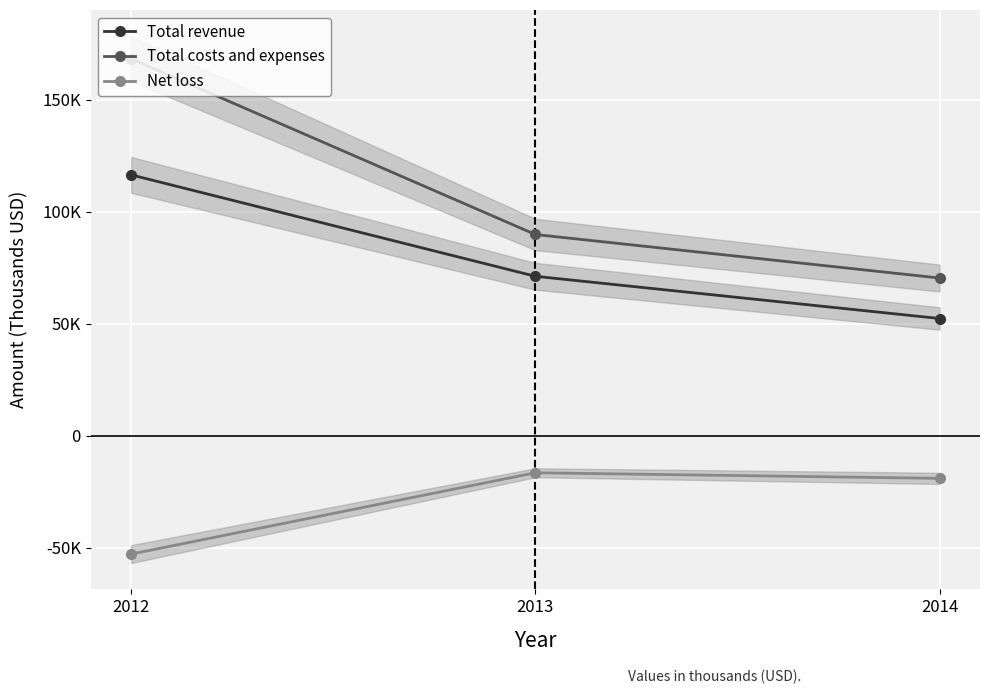

What is the lowest value of the Total costs and expenses series?

70405